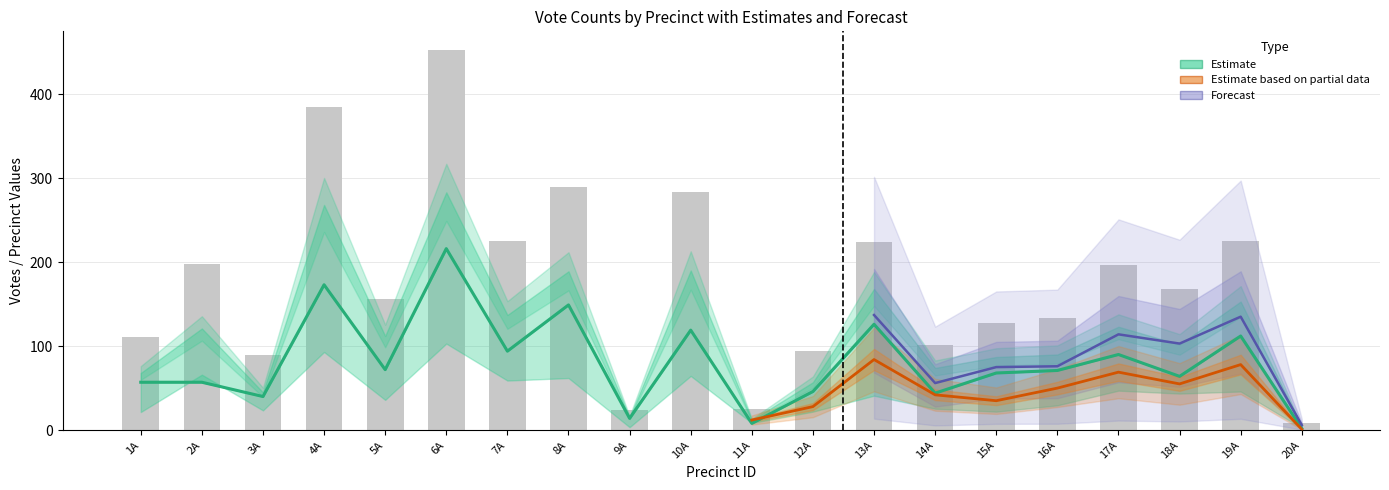

How many groups of bars are there?

20